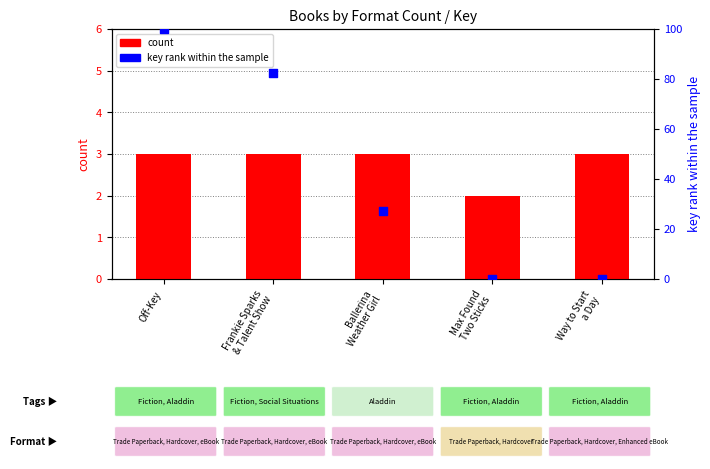

At how many categories does at least one series exceed 41?

2